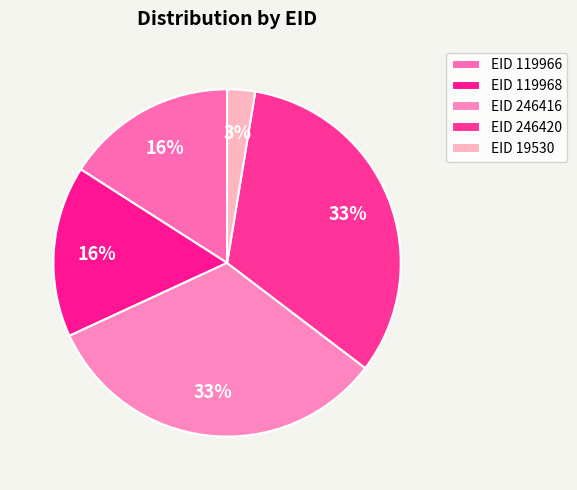

Rank the categories by value from highest to lowest.

246420, 246416, 119968, 119966, 19530